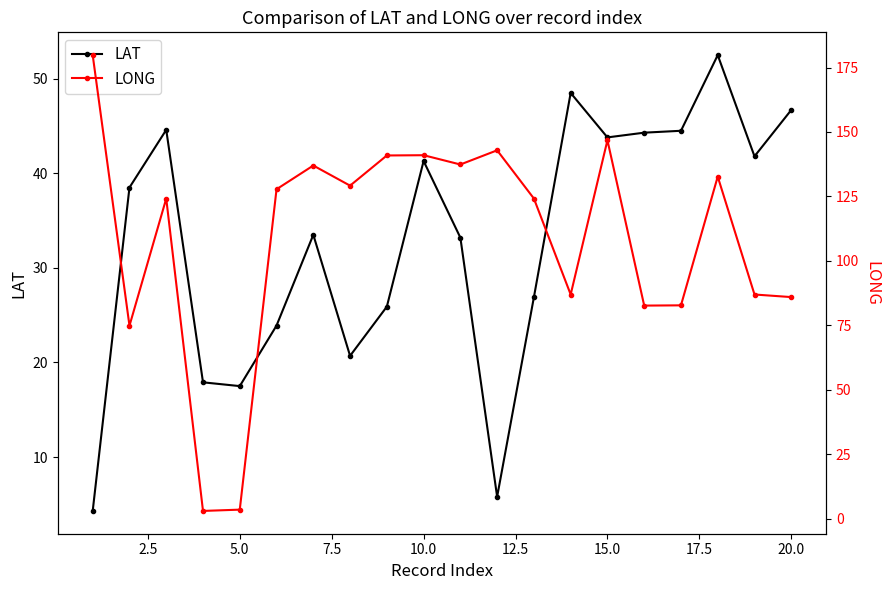

What is the difference between the maximum and second lowest values in the LONG series?

176.2